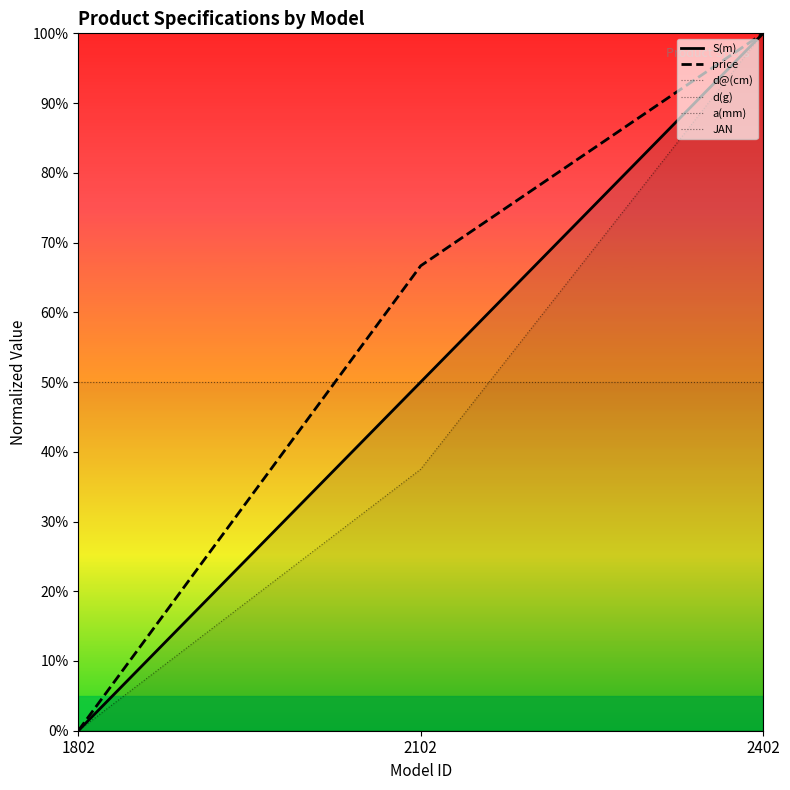

Where does the d(g) series first go above 37?

2102